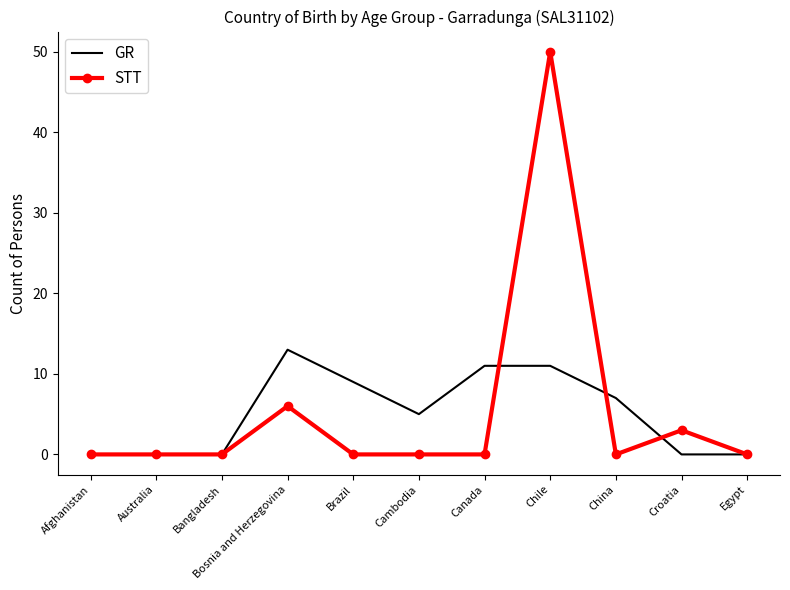

Where is STT nearest to the value 25?

Bosnia and Herzegovina